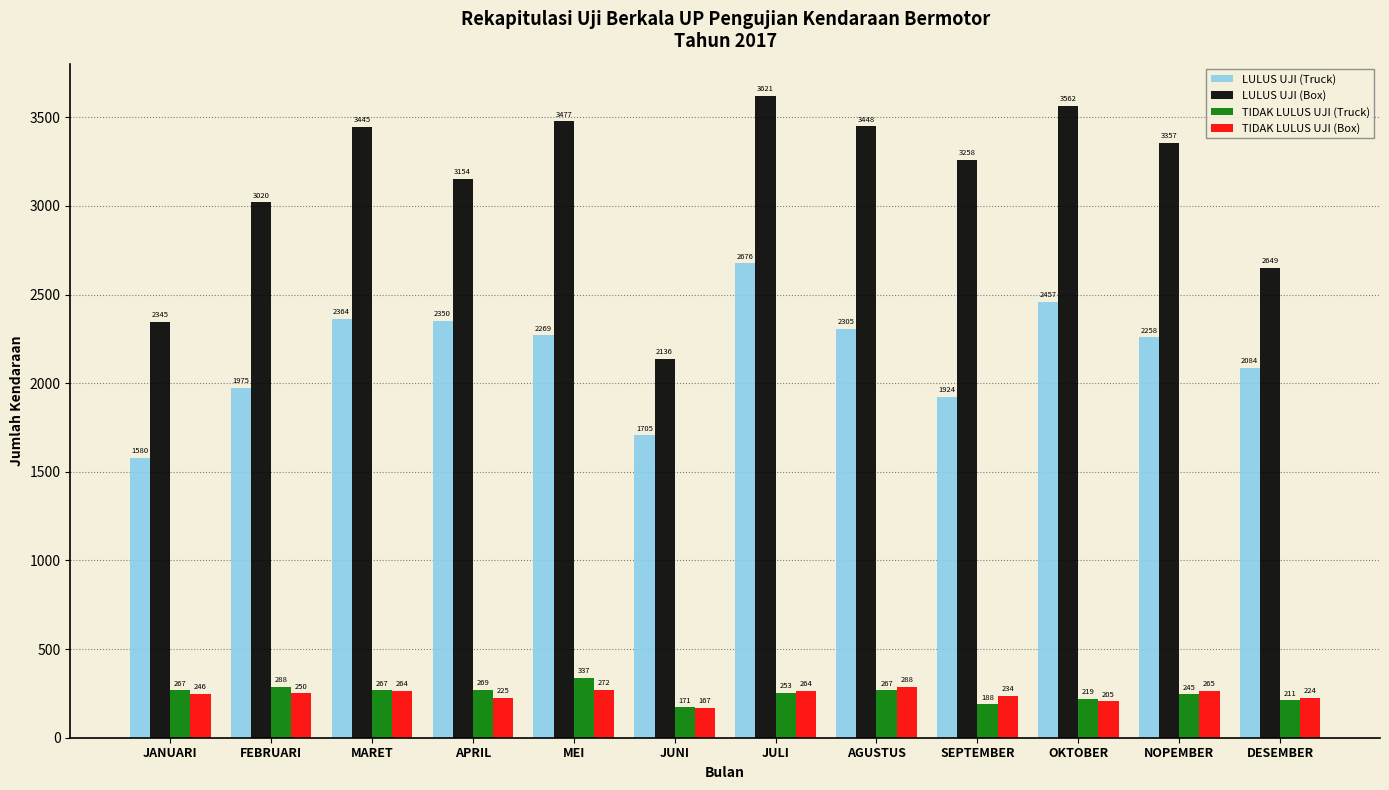

Reading left to right, what are all the values shown in this chart?

LULUS UJI (Truck): JANUARI=1580	FEBRUARI=1975	MARET=2364	APRIL=2350	MEI=2269	JUNI=1705	JULI=2676	AGUSTUS=2305	SEPTEMBER=1924	OKTOBER=2457	NOPEMBER=2258	DESEMBER=2084
LULUS UJI (Box): JANUARI=2345	FEBRUARI=3020	MARET=3445	APRIL=3154	MEI=3477	JUNI=2136	JULI=3621	AGUSTUS=3448	SEPTEMBER=3258	OKTOBER=3562	NOPEMBER=3357	DESEMBER=2649
TIDAK LULUS UJI (Truck): JANUARI=267	FEBRUARI=288	MARET=267	APRIL=269	MEI=337	JUNI=171	JULI=253	AGUSTUS=267	SEPTEMBER=188	OKTOBER=219	NOPEMBER=245	DESEMBER=211
TIDAK LULUS UJI (Box): JANUARI=246	FEBRUARI=250	MARET=264	APRIL=225	MEI=272	JUNI=167	JULI=264	AGUSTUS=288	SEPTEMBER=234	OKTOBER=205	NOPEMBER=265	DESEMBER=224